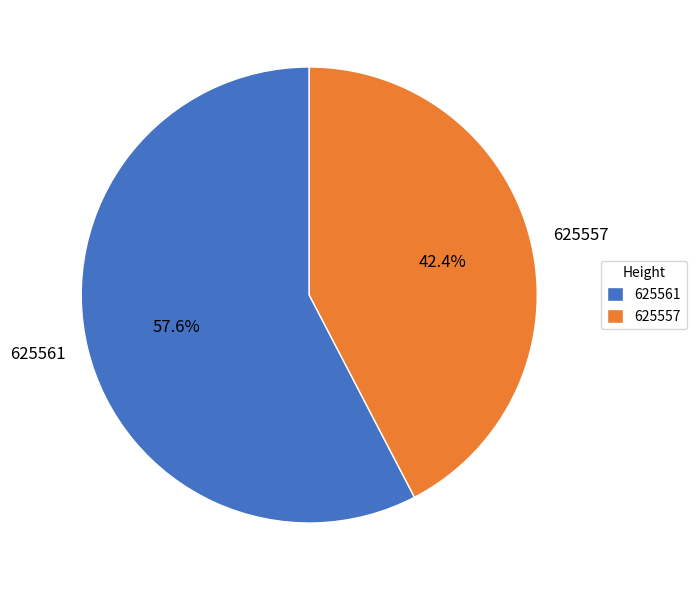

To the nearest percent, what is the average slice percentage?

50%